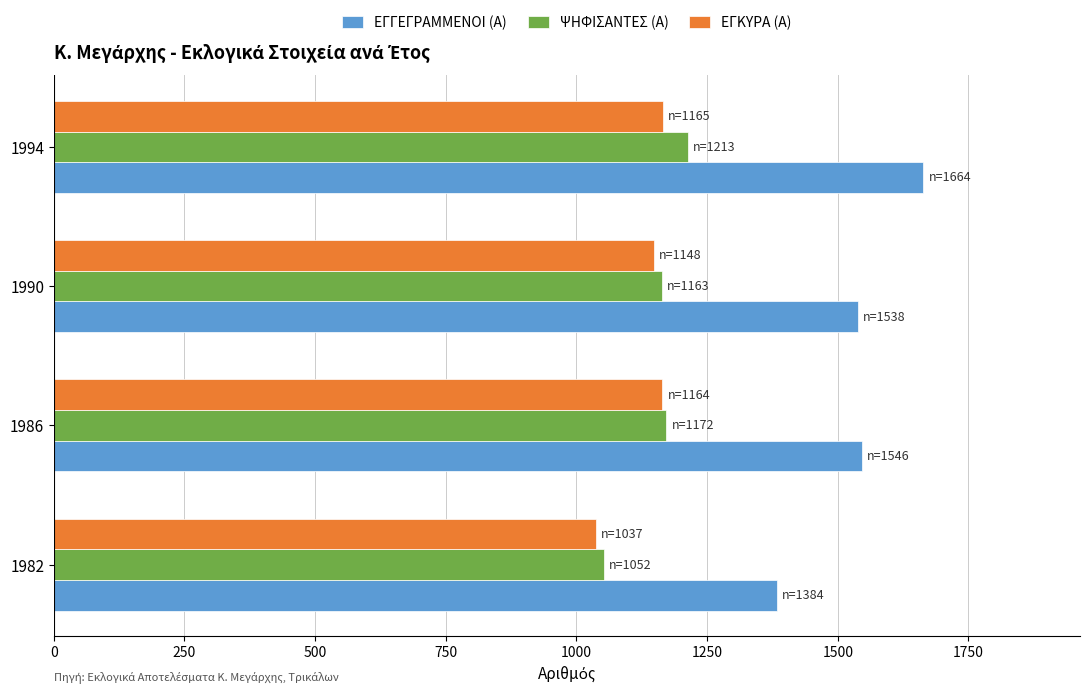

True or false: ΨΗΦΙΣΑΝΤΕΣ (Α) has a value of 1172 at 1986.

True